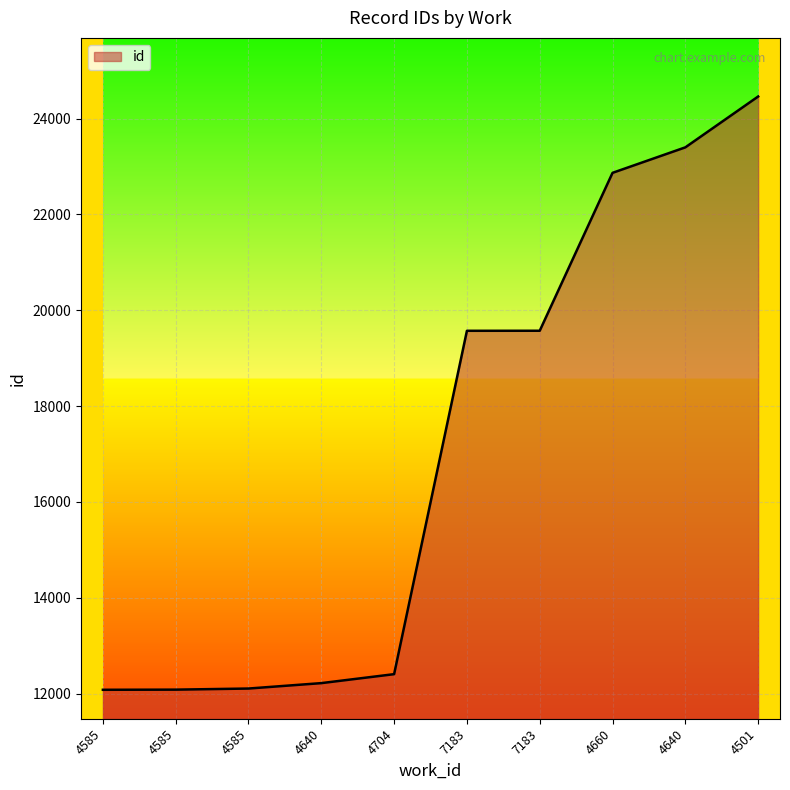

How many distinct data groups are displayed?

1